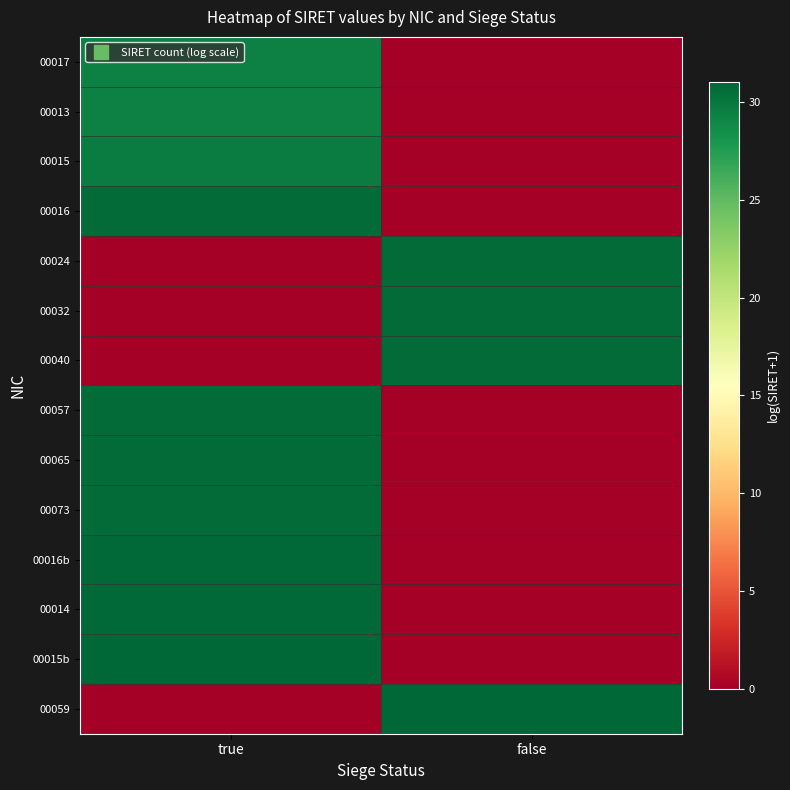

Reading right to left, extract all data points from this chart.

00017: false=0.0	true=29.4
00013: false=0.0	true=29.4
00015: false=0.0	true=29.6
00016: false=0.0	true=30.7
00024: false=30.7	true=0.0
00032: false=30.7	true=0.0
00040: false=30.7	true=0.0
00057: false=0.0	true=30.7
00065: false=0.0	true=30.7
00073: false=0.0	true=30.7
00016b: false=0.0	true=30.9
00014: false=0.0	true=30.9
00015b: false=0.0	true=31.0
00059: false=31.0	true=0.0